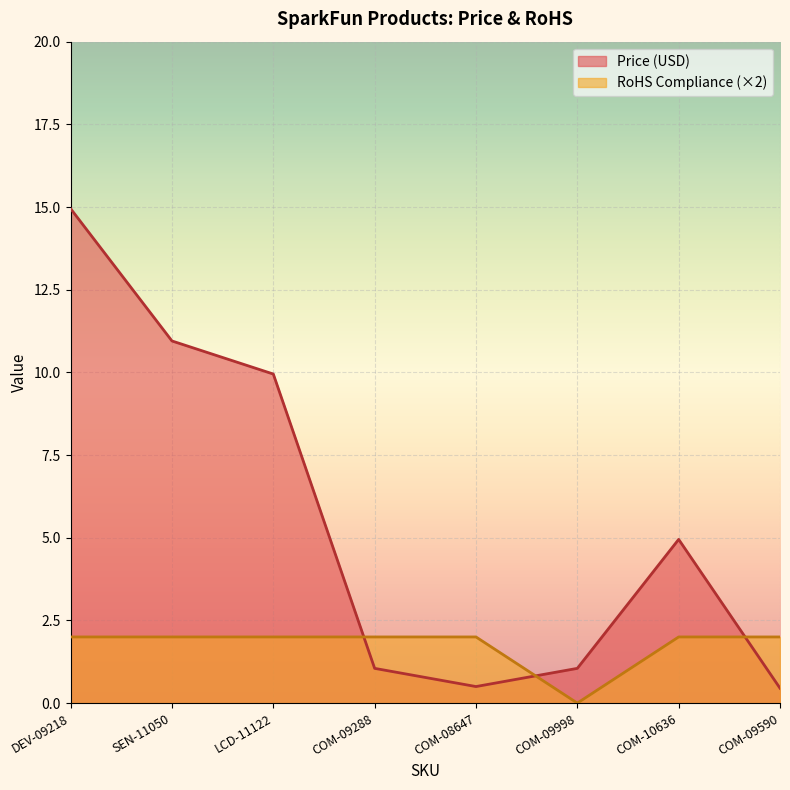

What is the sum of the RoHS Compliance values at LCD-11122 and COM-08647?

4.0